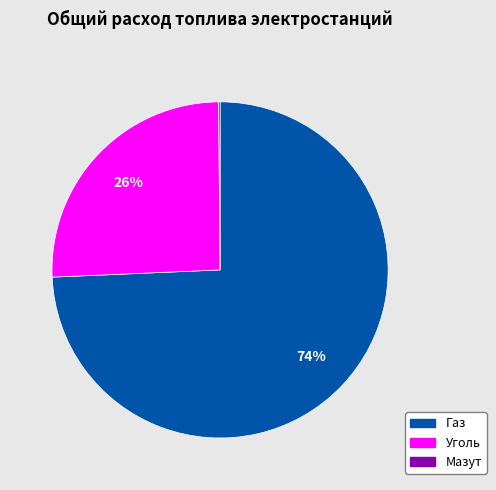

To the nearest percent, what is the difference between the largest and smallest slice percentages?

74%